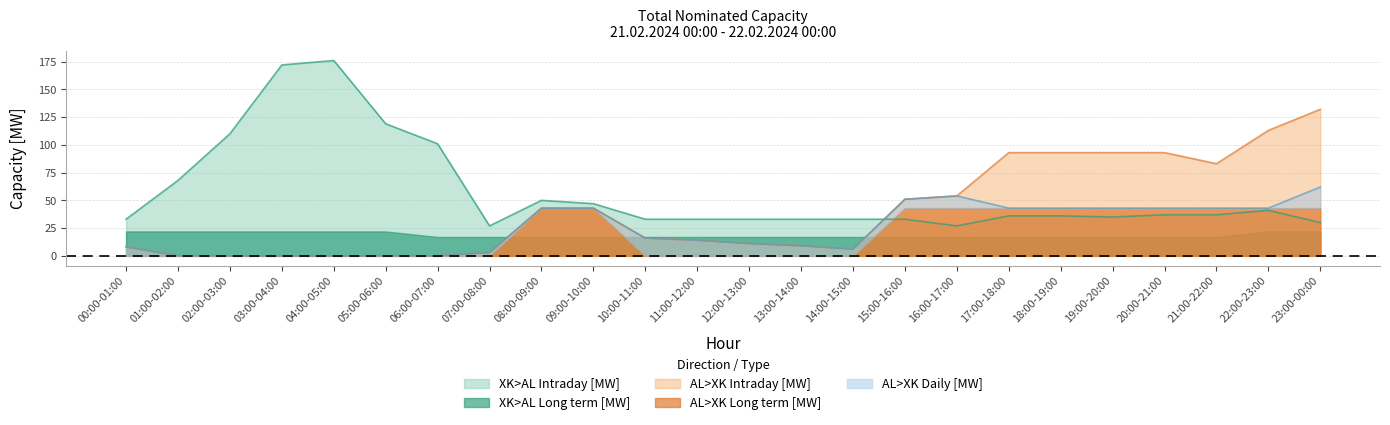

What is the difference between the highest and lowest values at 00:00-01:00?

25